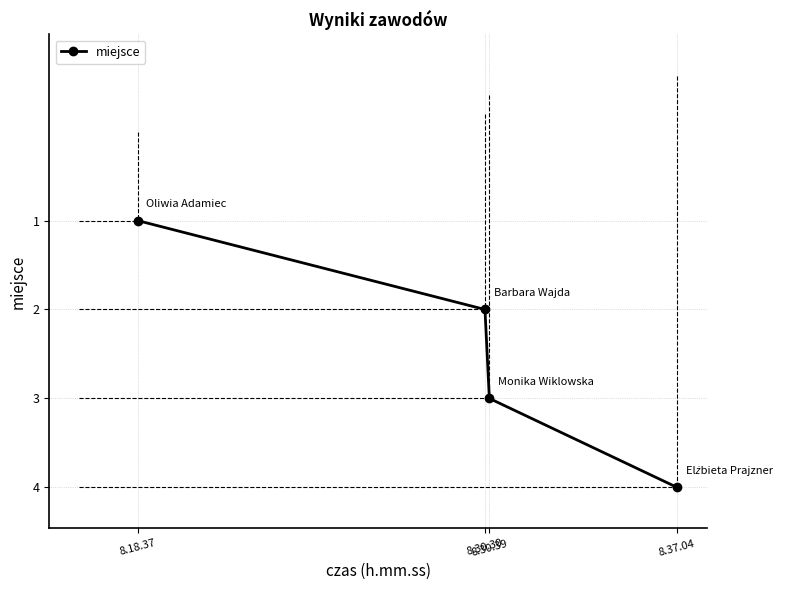

Does the chart have visible grid lines?

Yes